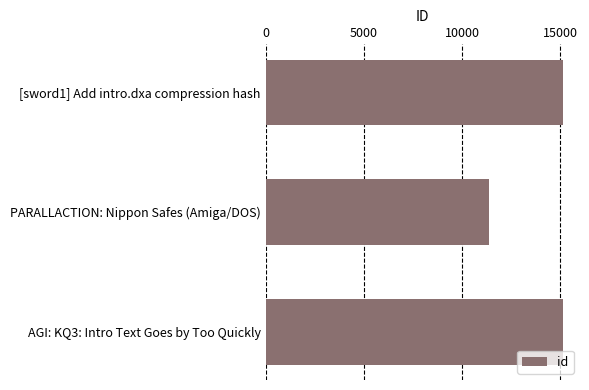

Does the chart contain any negative values?

No